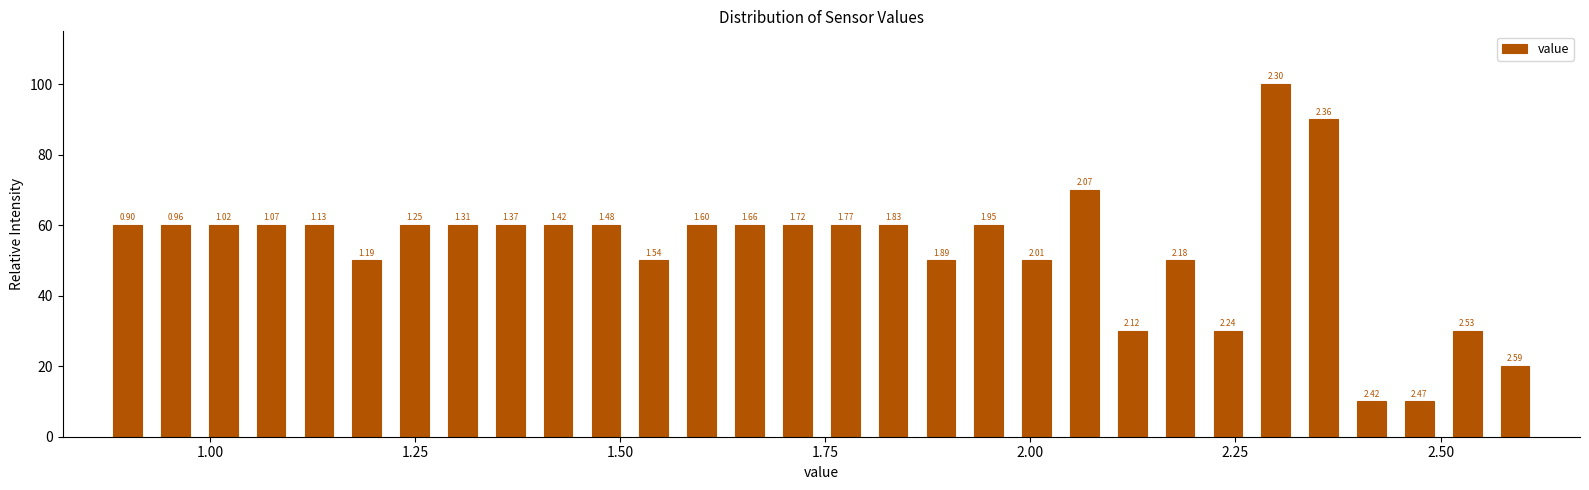

Around what value on the x-axis is the tallest bar? Give the approximate position of its centre, as read against the axis.

2.30